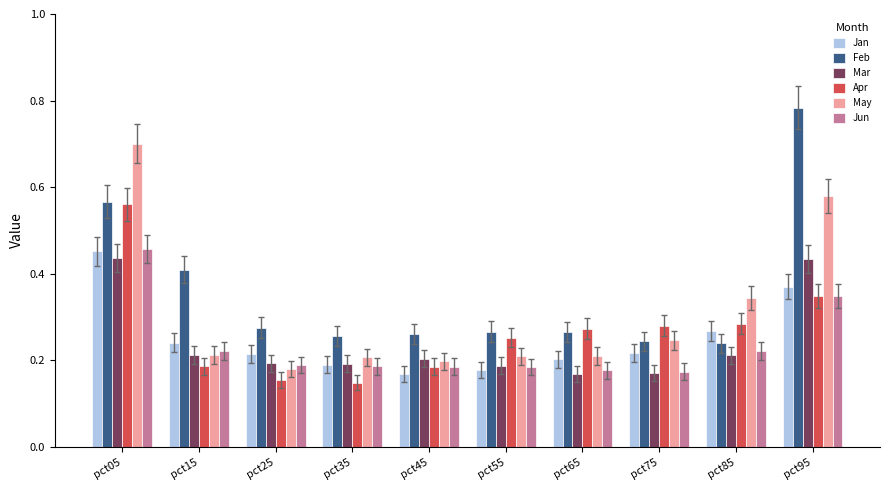

Which series has the largest range (max minus min)?

Feb